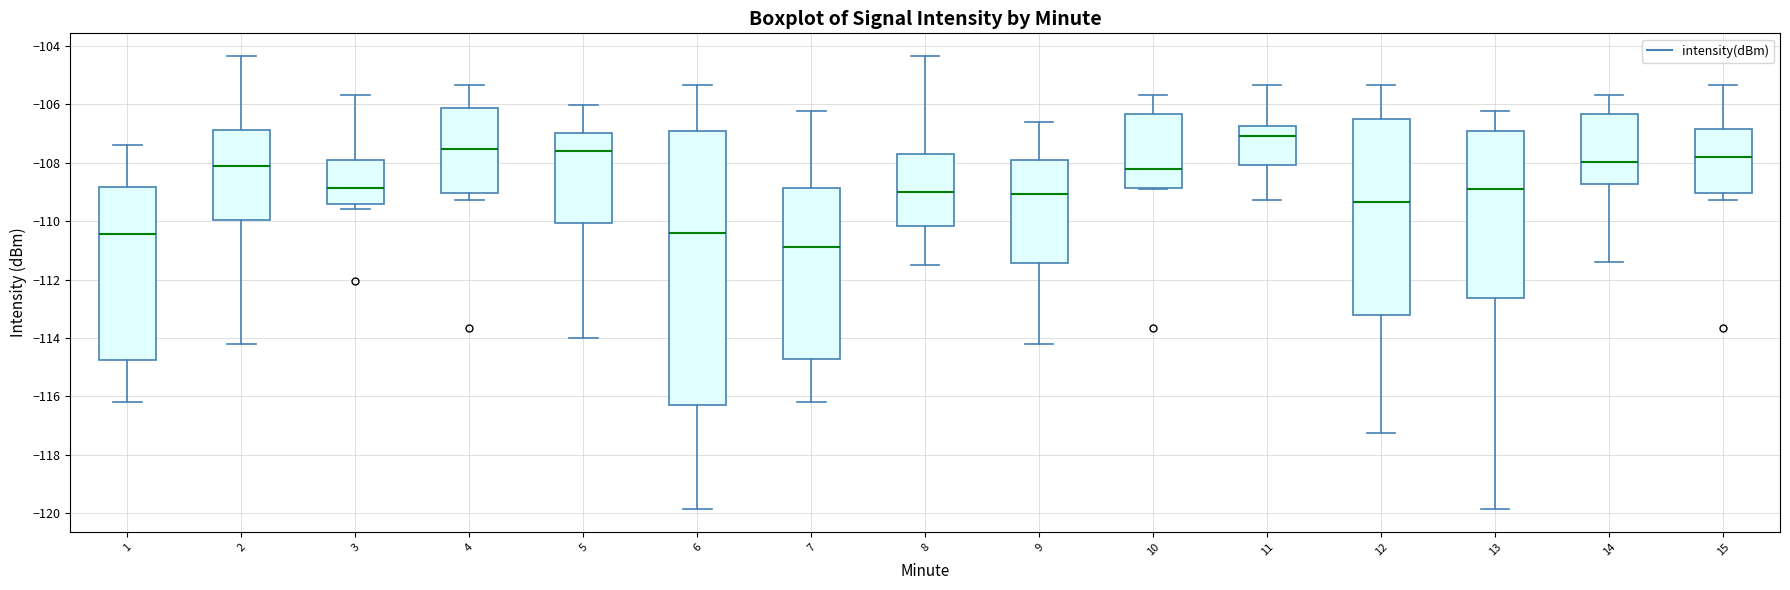

Which box has the lowest median line?

7